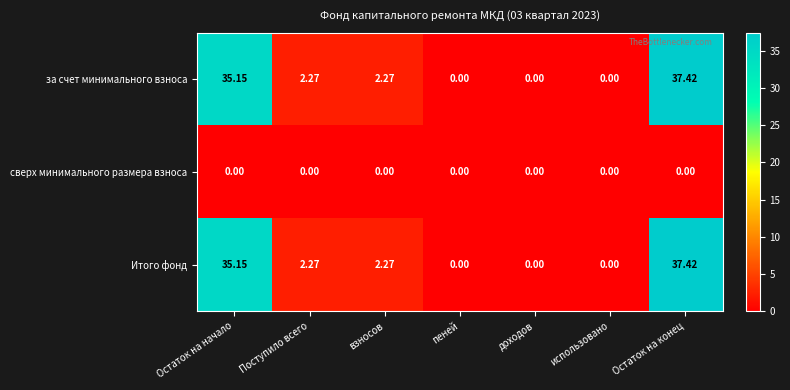

Which category has the highest value across all series?

Остаток на конец